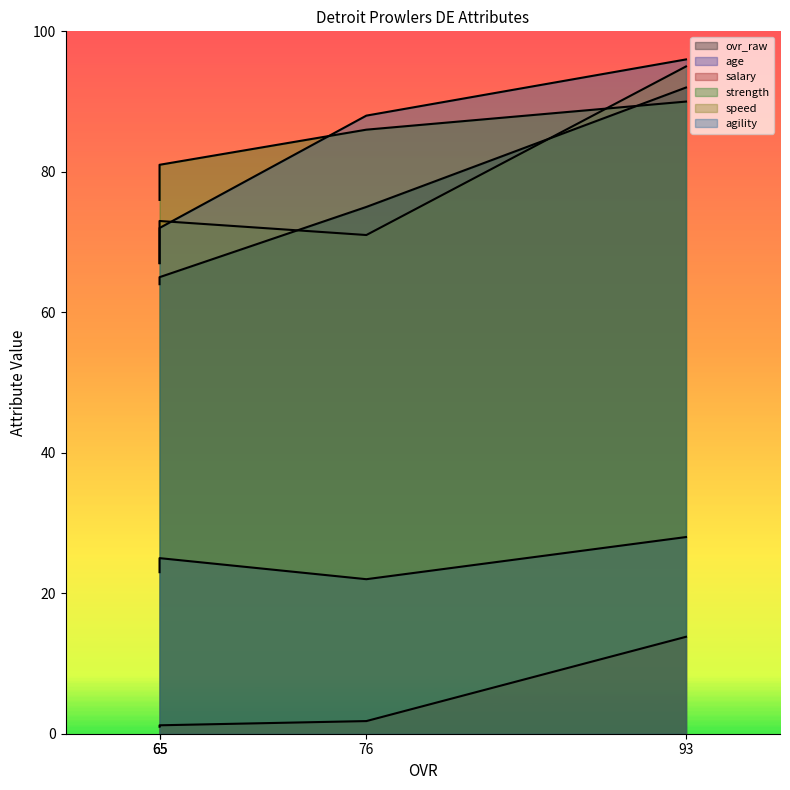

What is the difference between the maximum and second lowest values in the agility series?

24.0